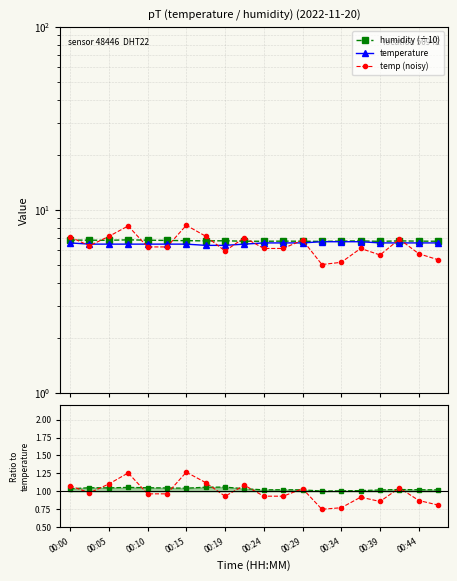

What is the value of the noisy/temp point at the 5th from the left?

1.0